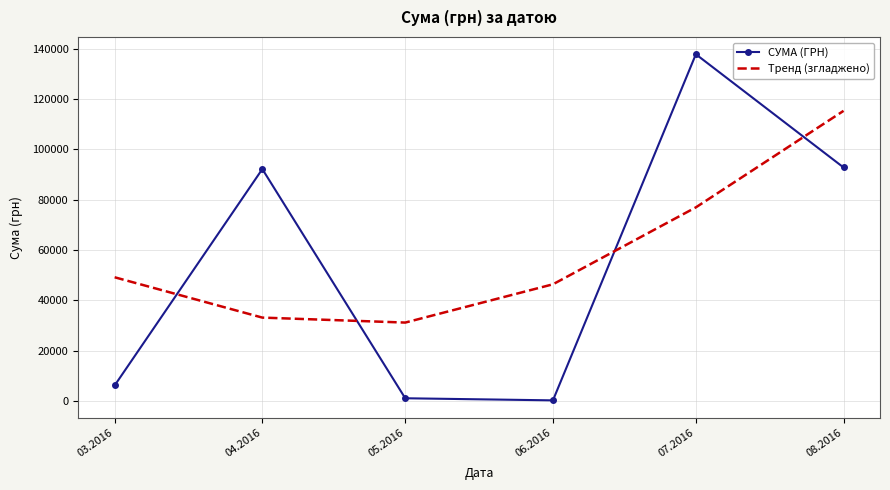

What is the maximum value shown in the chart?

137843.0